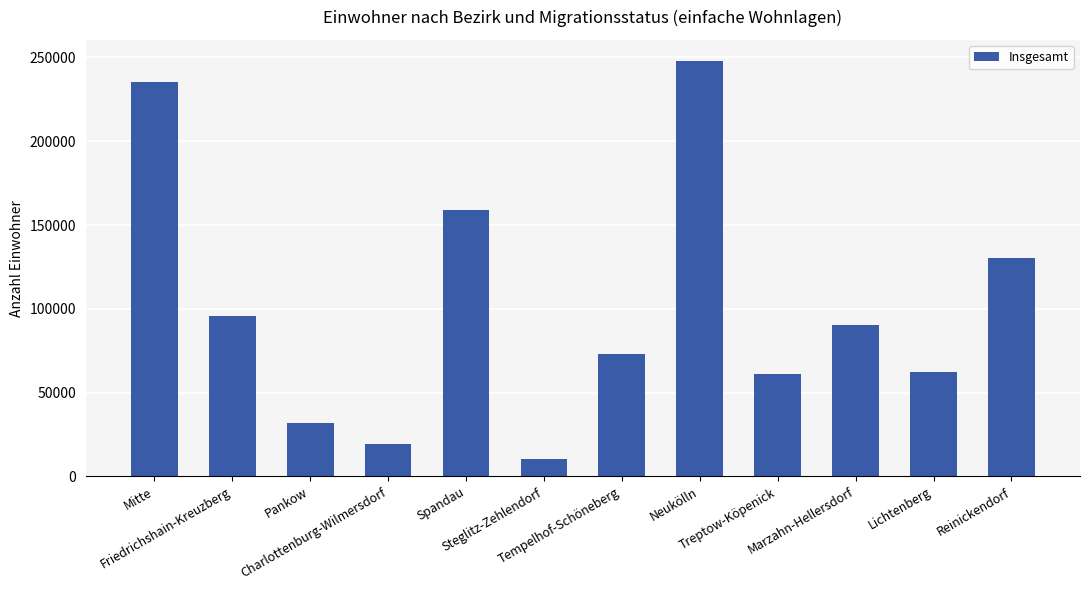

Reading left to right, what are all the values shown in this chart?

Mitte=235133	Friedrichshain-Kreuzberg=95623	Pankow=31921	Charlottenburg-Wilmersdorf=19103	Spandau=159128	Steglitz-Zehlendorf=10435	Tempelhof-Schöneberg=73186	Neukölln=248102	Treptow-Köpenick=61203	Marzahn-Hellersdorf=90522	Lichtenberg=62411	Reinickendorf=130377